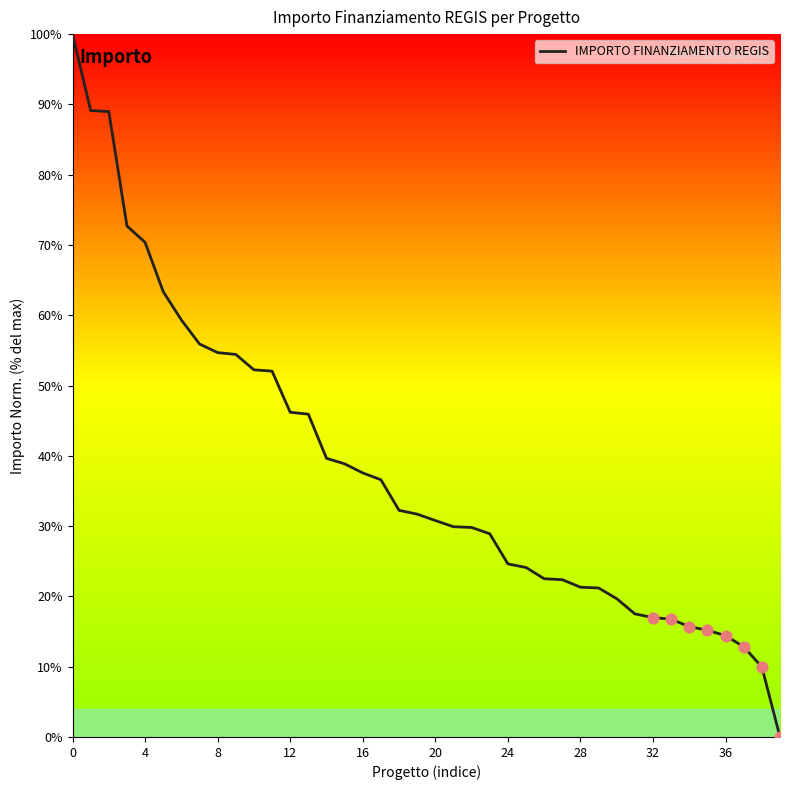

What is the difference between the maximum and minimum values?

100.0